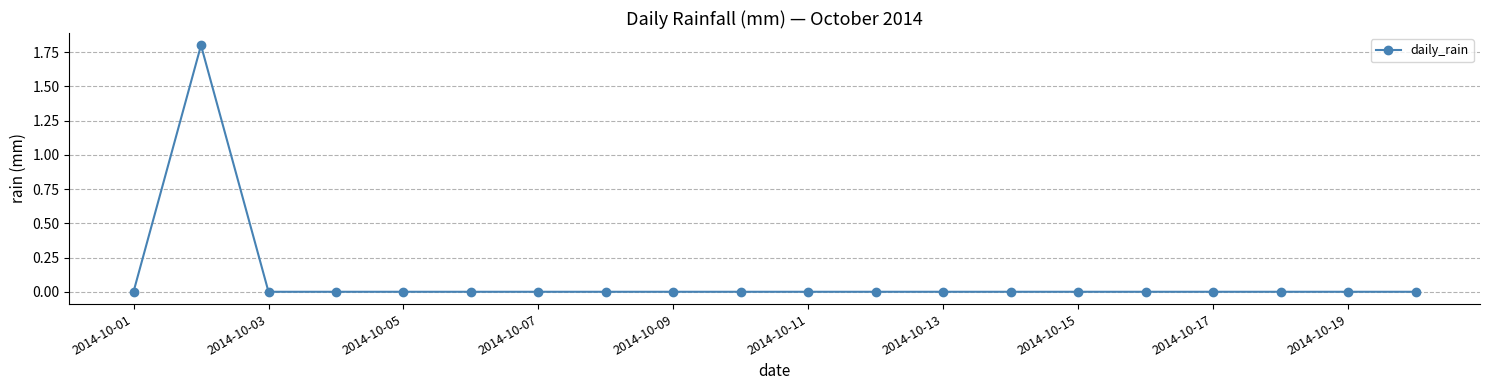

What is the difference between the maximum and second lowest values?

1.8